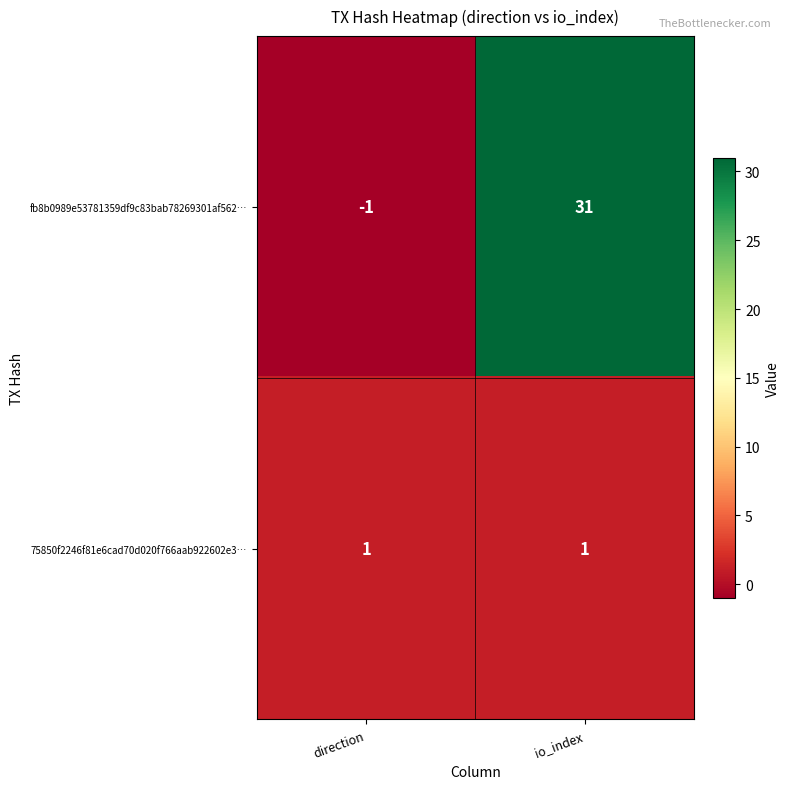

Count the number of data series in this chart.

2